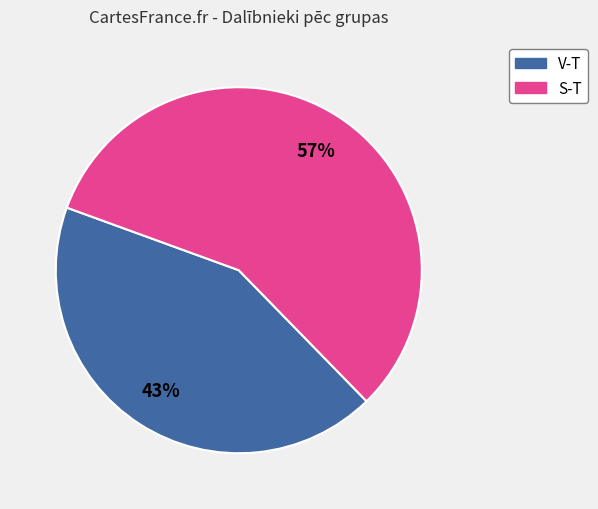

Do V-T and S-T together represent more than half of the pie?

Yes